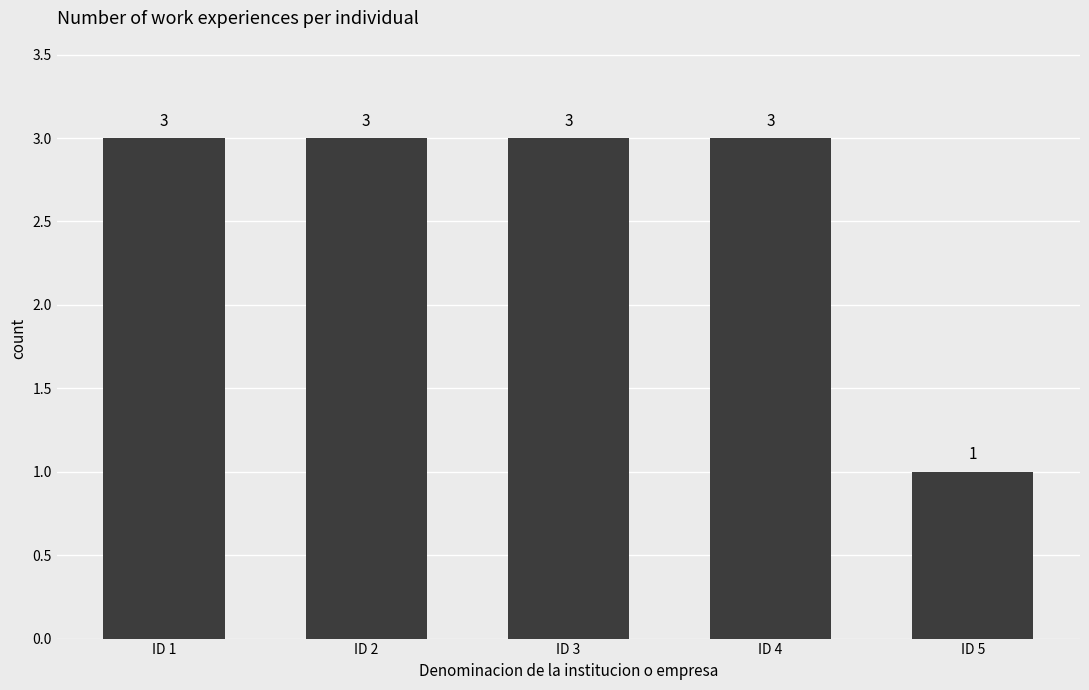

What is the value of the 1st bar from the left?

3